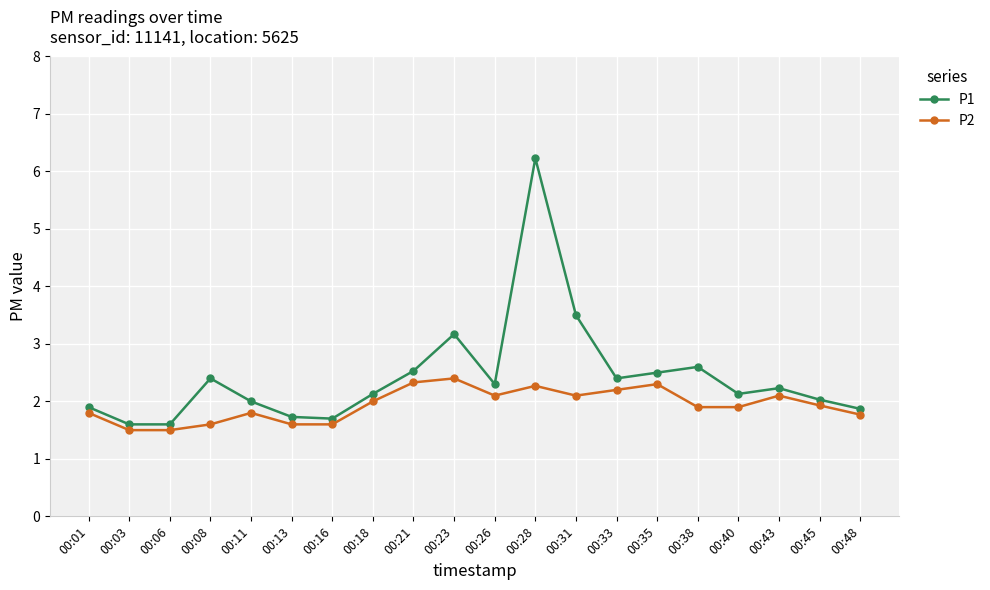

What is the sum of all P2 values?

38.7